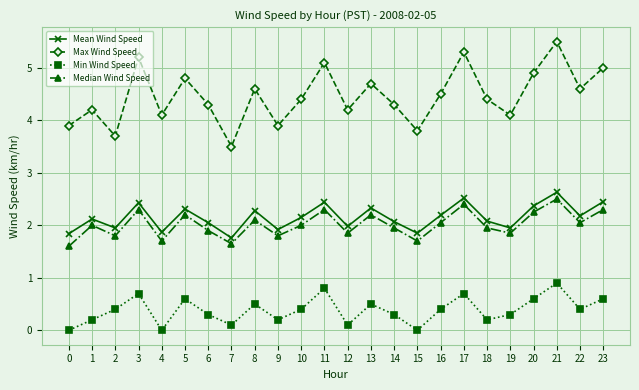

What are all the series names shown in the legend?

Mean Wind Speed, Max Wind Speed, Min Wind Speed, Median Wind Speed